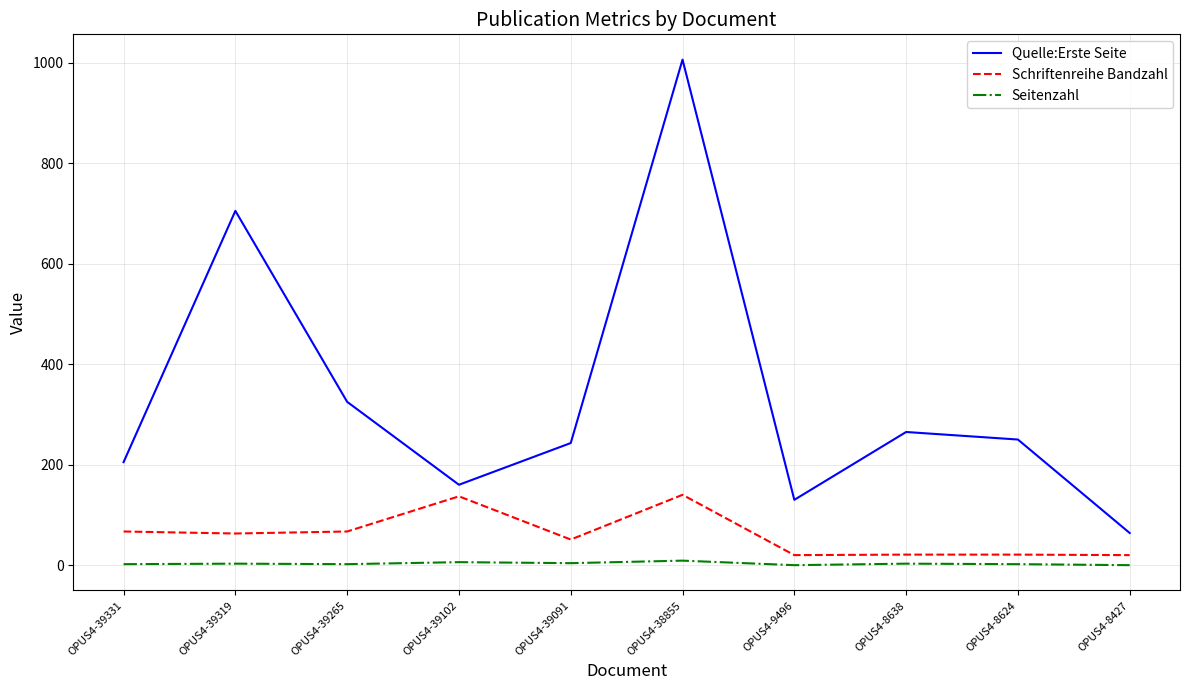

Read the Seitenzahl value at OPUS4-38855.

9